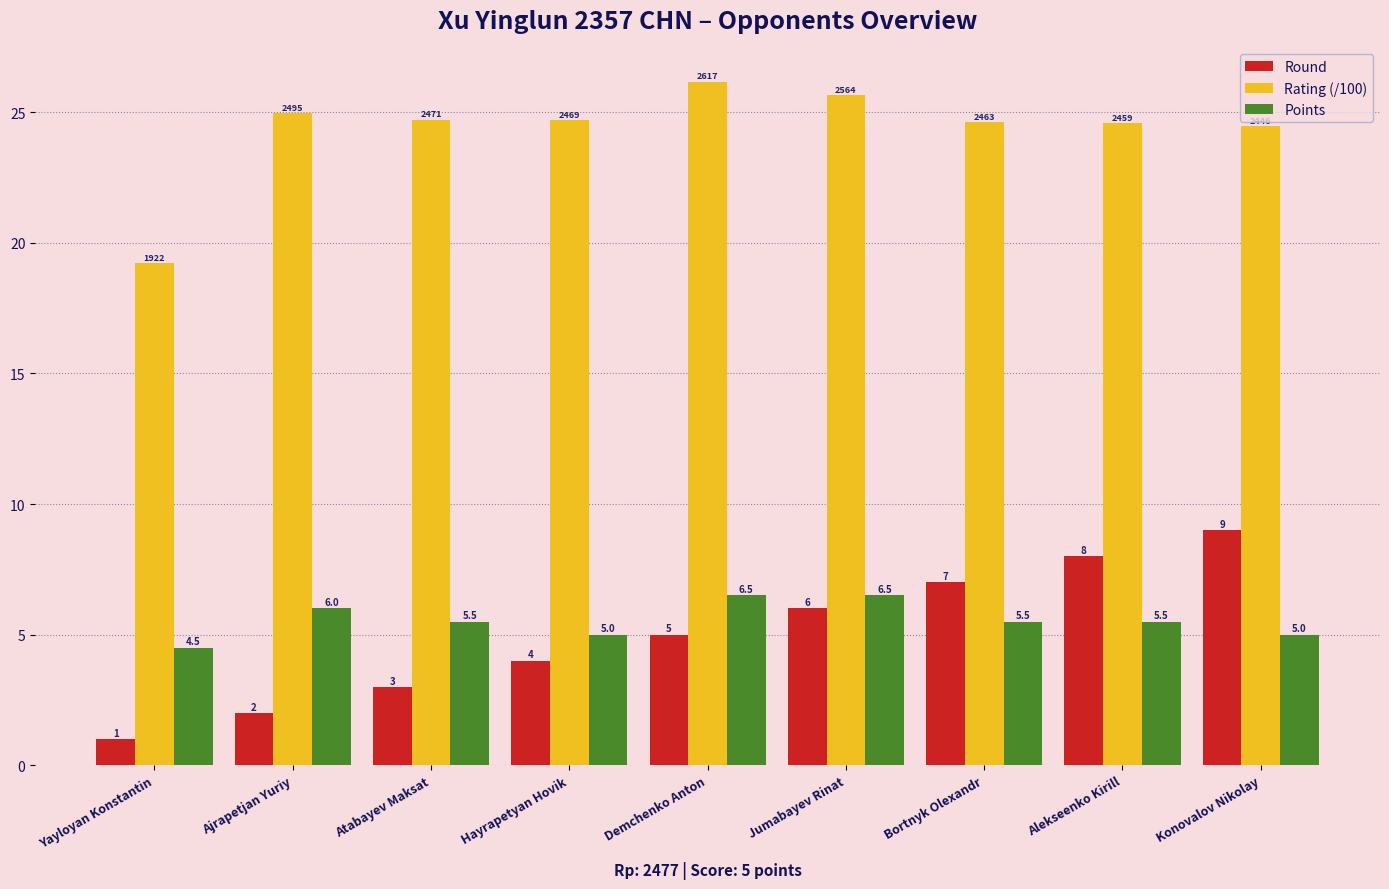

How many bars are there in each group?

3